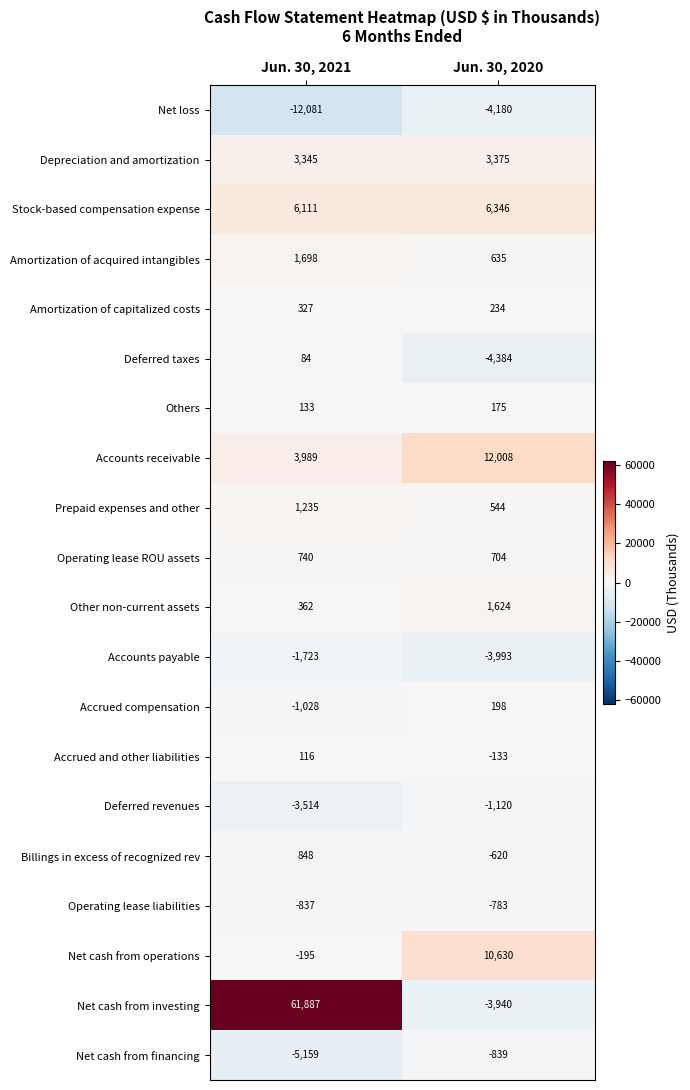

Rank the categories by Amortization of capitalized costs value from highest to lowest.

Jun. 30, 2021, Jun. 30, 2020